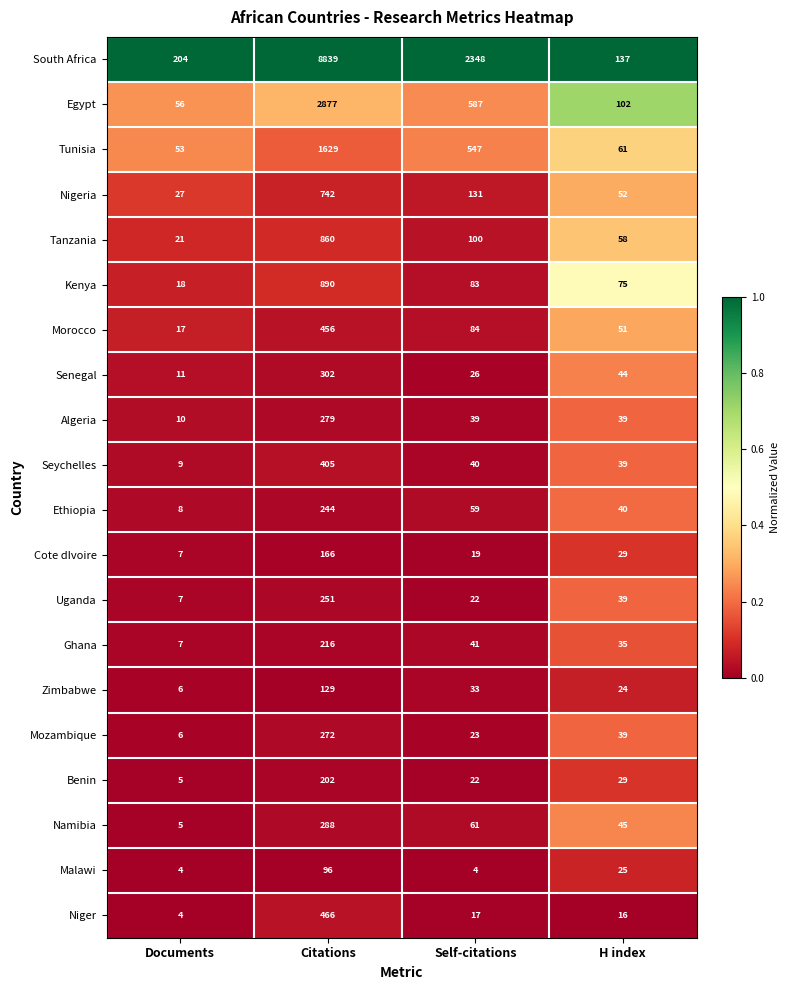

List the series in order of their peak value, lowest first.

Malawi, Zimbabwe, Cote dIvoire, Benin, Ghana, Ethiopia, Uganda, Mozambique, Algeria, Namibia, Senegal, Seychelles, Morocco, Niger, Nigeria, Tanzania, Kenya, Tunisia, Egypt, South Africa